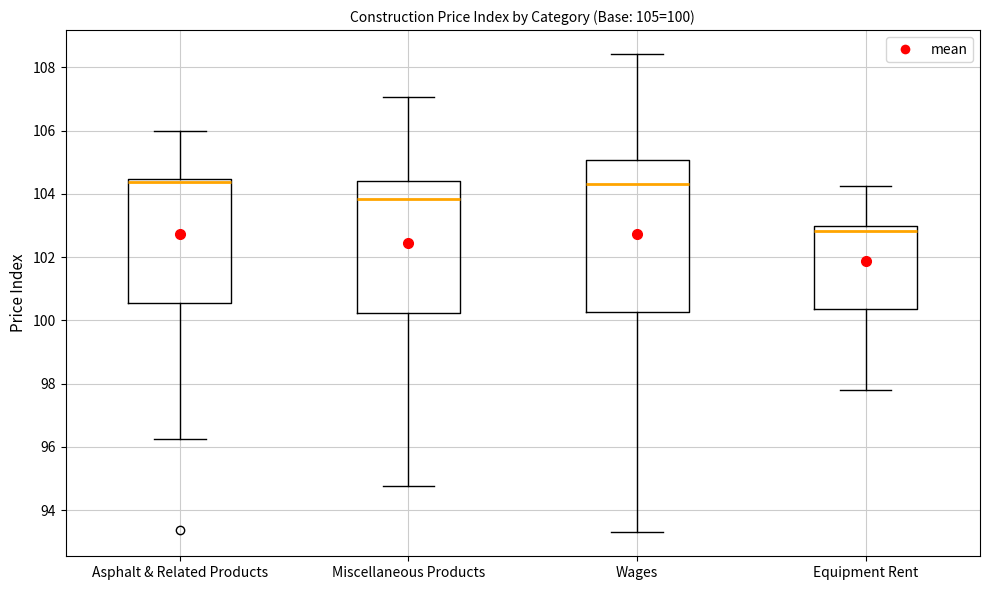

Comparing the boxes themselves (not the whiskers), which one is the tallest?

Wages